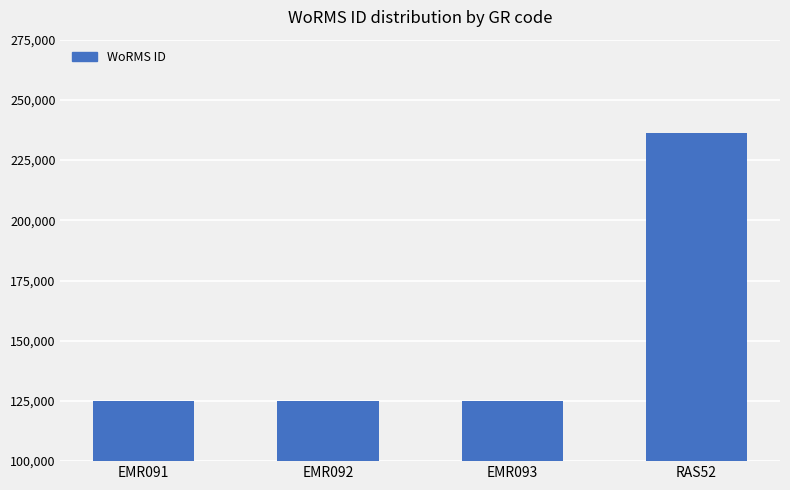

How many data points does each series have?

4